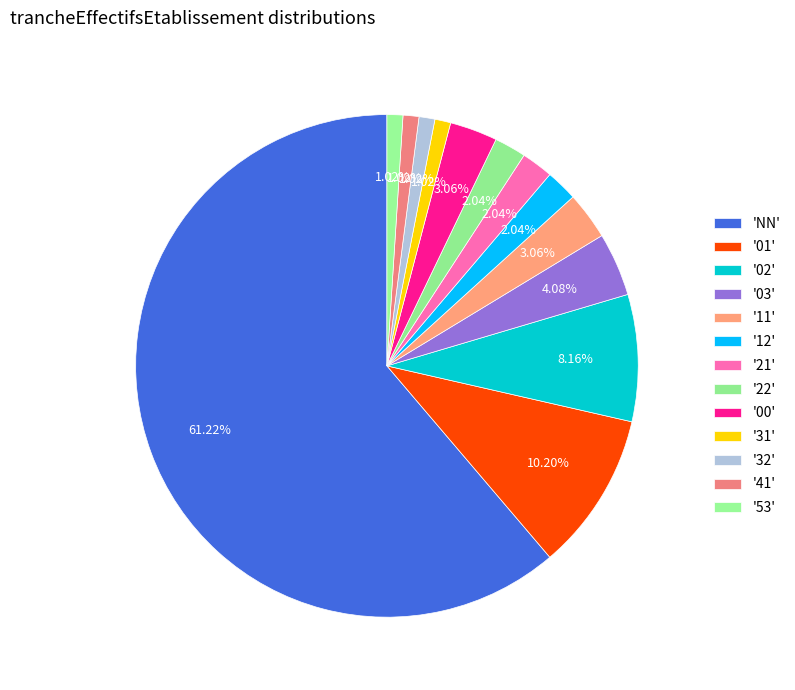

How many segments does this pie chart have?

13